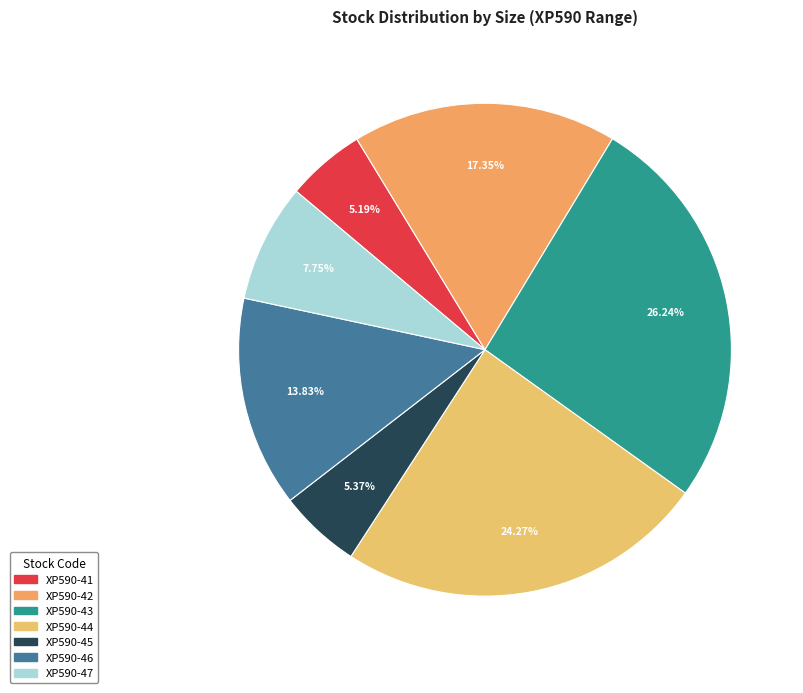

Does any single category account for the majority?

No